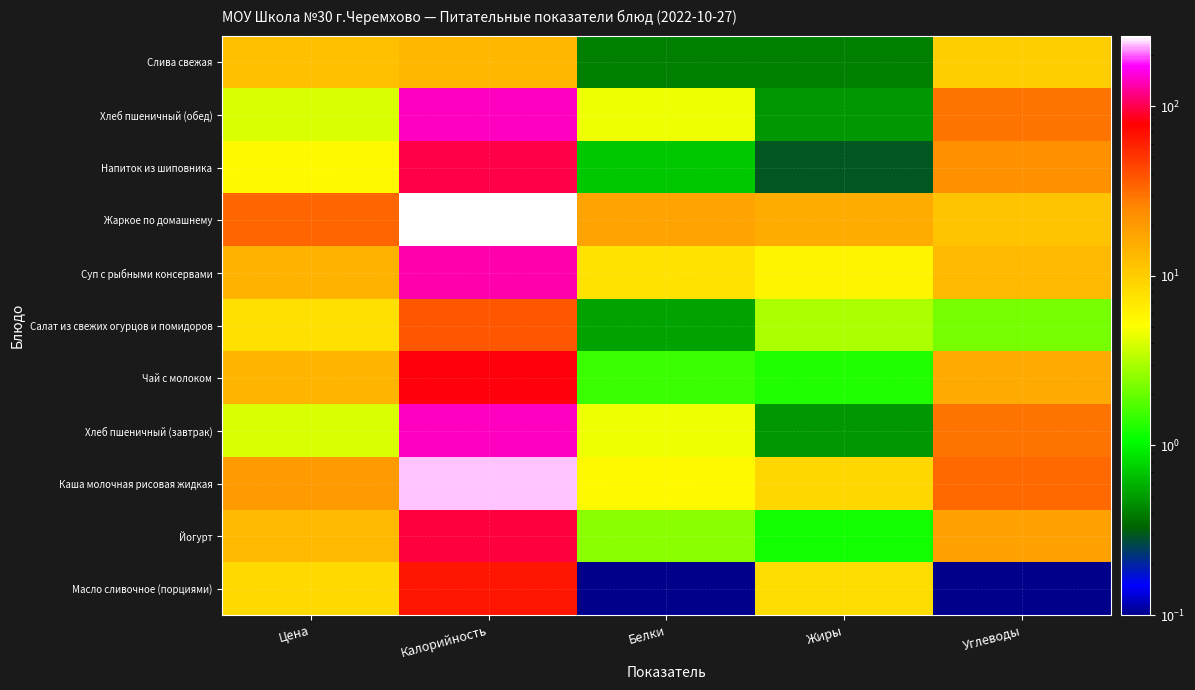

What is the greatest value displayed?

258.4